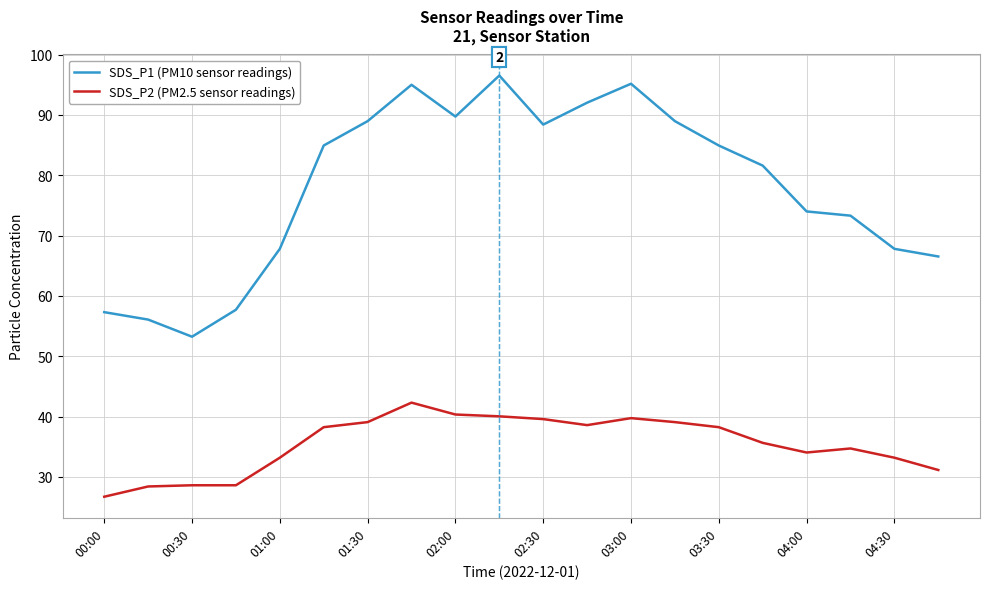

Which series has the largest total across all categories?

SDS_P1 (PM10 sensor readings)